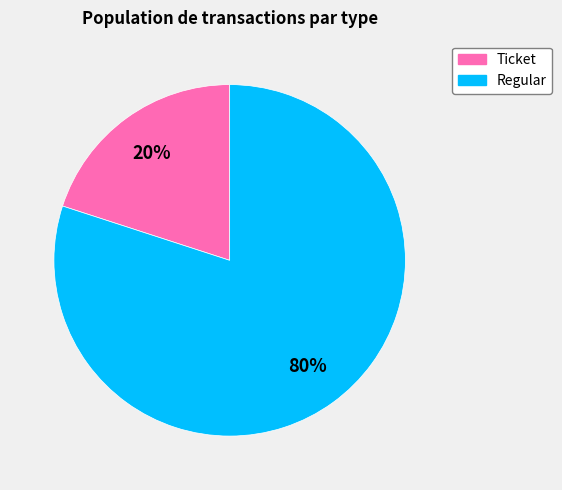

To the nearest percent, what is the difference between the largest and smallest slice percentages?

60%